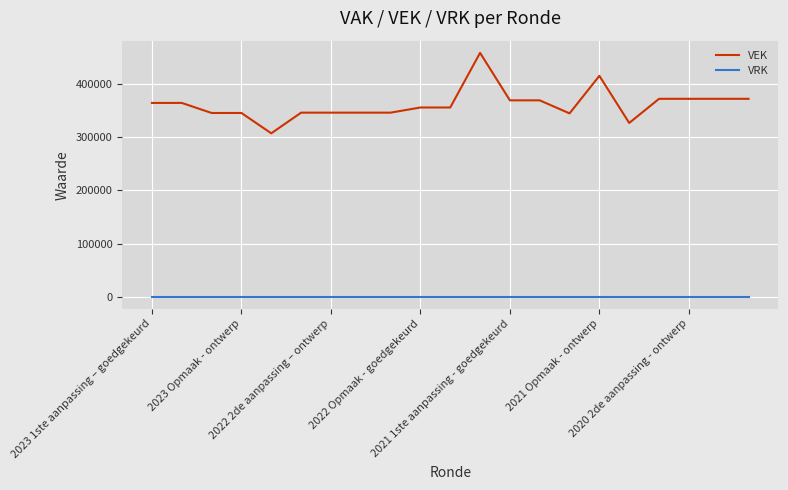

List the series in order of their overall mean, highest first.

VEK, VRK